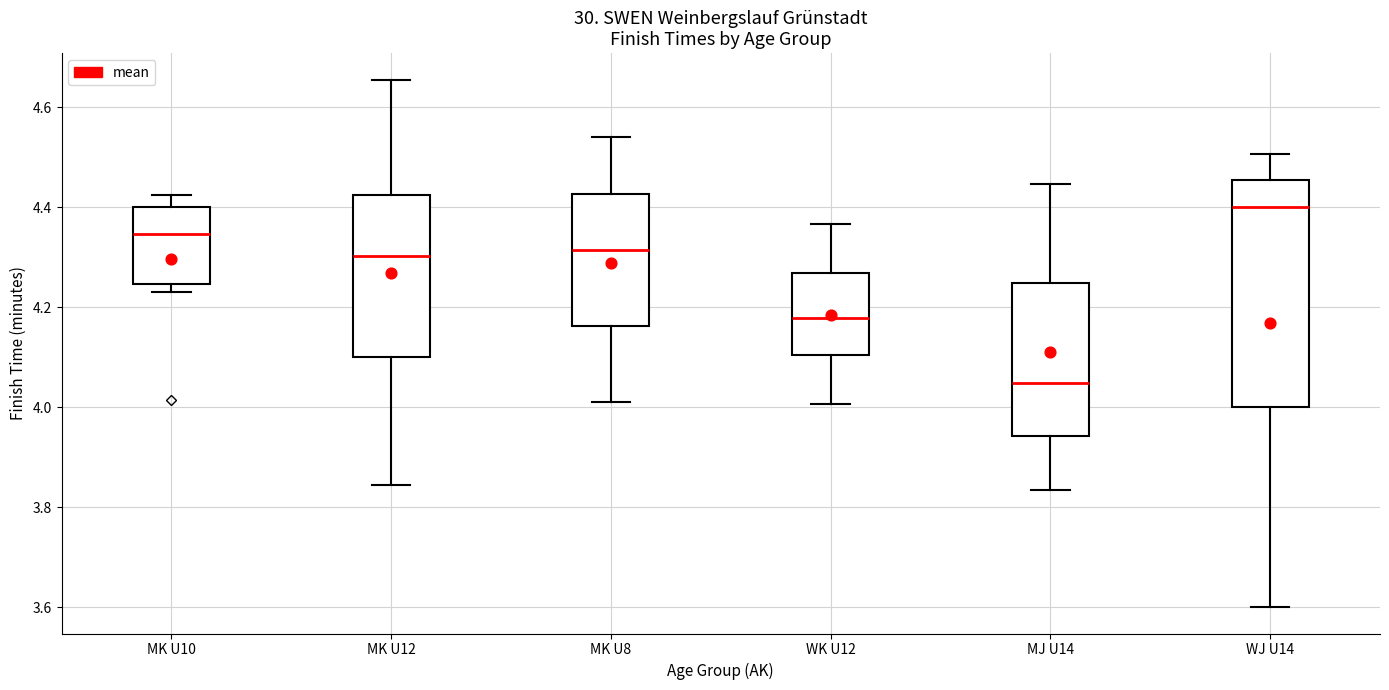

Reading left to right, transcribe this box plot: for each box, give where its median line is, the range the box spans, and where its two whiskers end, as read against the y-axis. The values are not printed on the chart, so give them approximately, as read against the axis.

MK U10: median 4.34, box 4.24 to 4.40, whiskers 4.24 (just below the box's lower edge) to 4.42
MK U12: median 4.30, box 4.10 to 4.42, whiskers 3.84 to 4.66
MK U8: median 4.32, box 4.16 to 4.42, whiskers 4.02 to 4.54
WK U12: median 4.18, box 4.10 to 4.26, whiskers 4.00 to 4.36
MJ U14: median 4.04, box 3.94 to 4.24, whiskers 3.84 to 4.44
WJ U14: median 4.40, box 4.00 to 4.46, whiskers 3.60 to 4.50